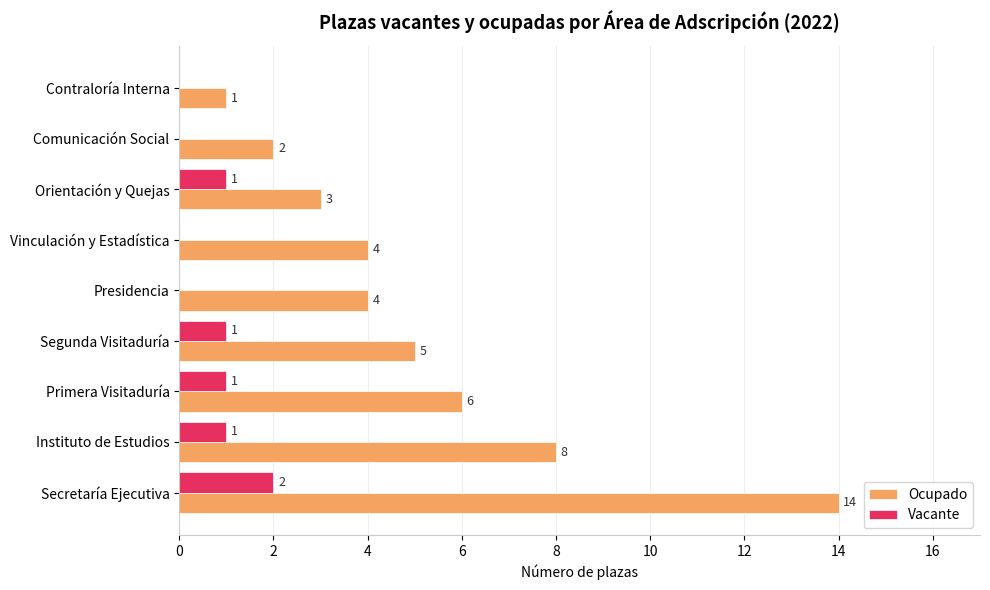

Read the Ocupado value at Secretaría Ejecutiva, to the nearest 5.

15